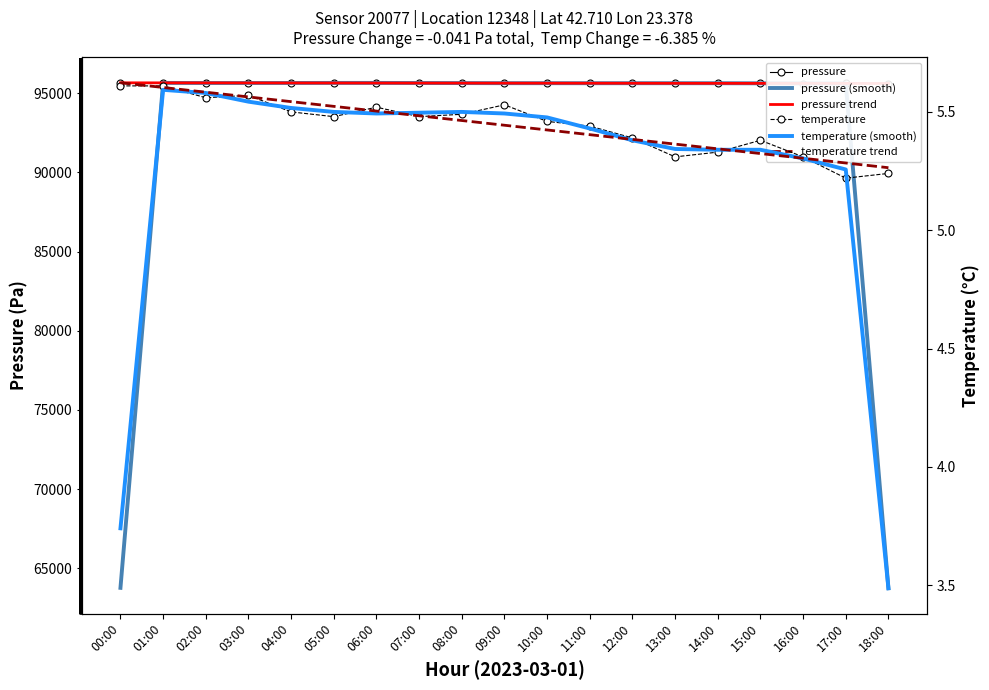

Which category has the highest value across all series?

00:00